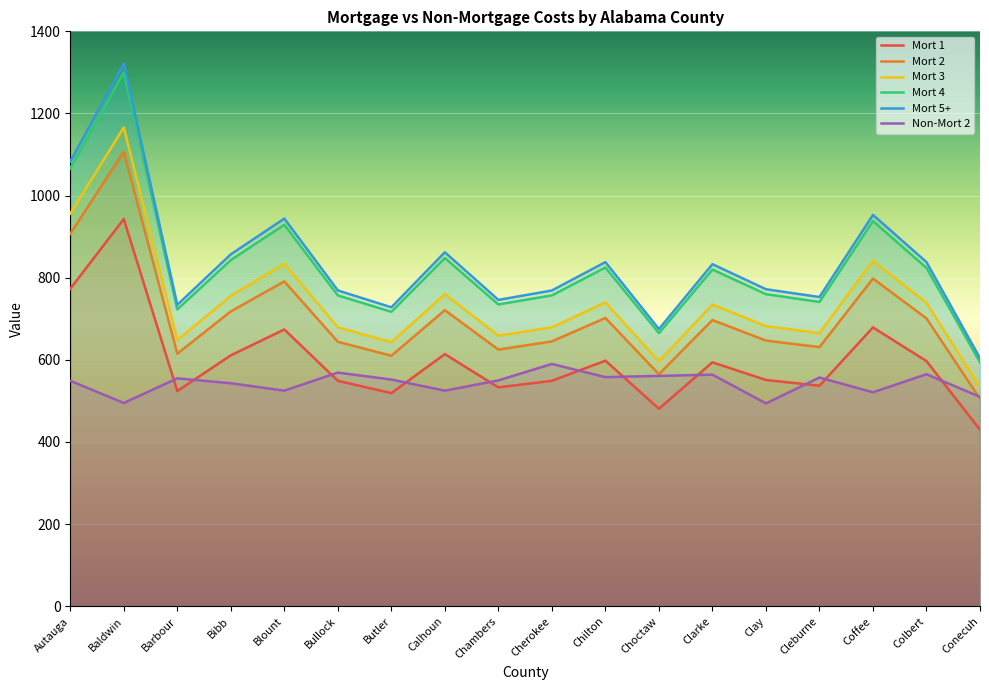

What position from the left is Autauga?

1